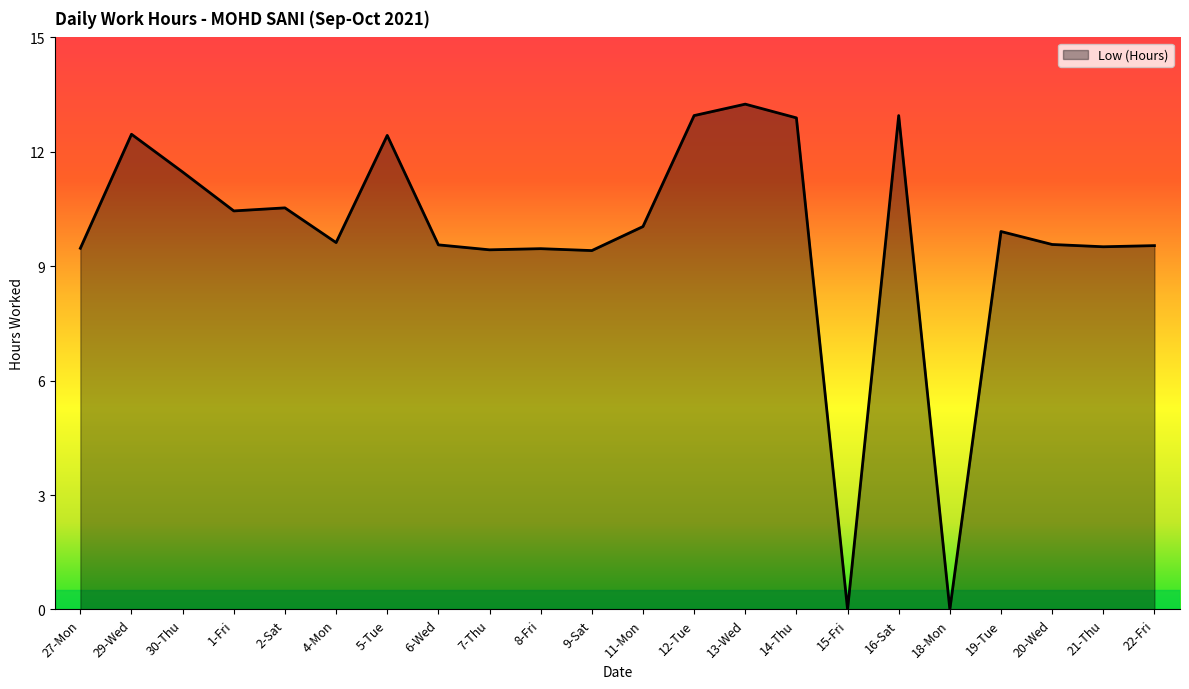

The chart shows a value of 3.1 at 11-Mon. True or false?

False